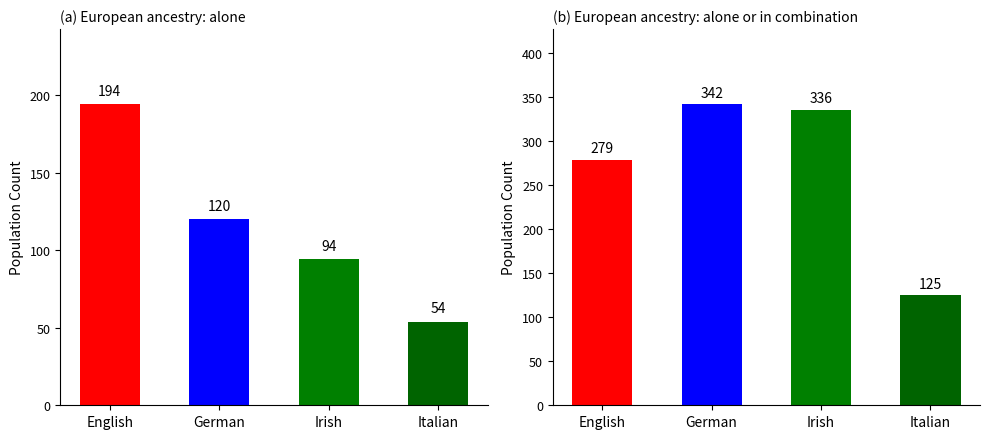

At which label does in combination first exceed 125?

English